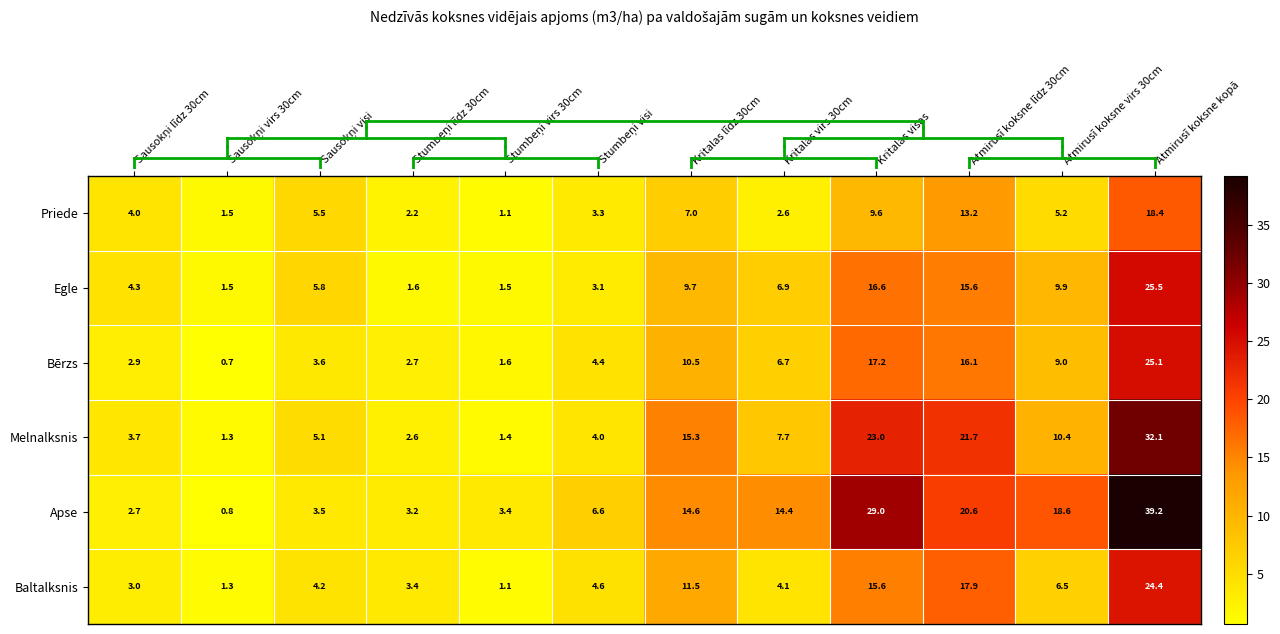

What is the minimum value shown in the chart?

0.7